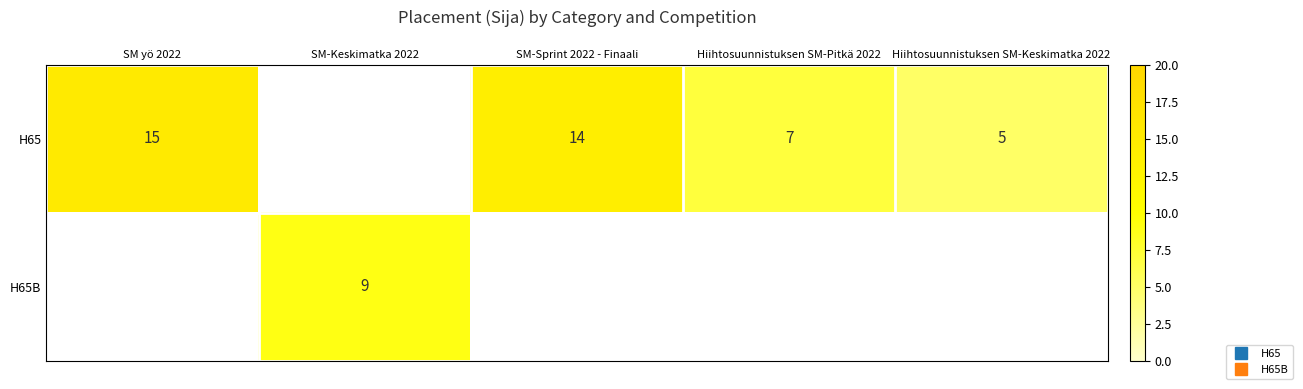

What is the minimum value for H65?

5.0